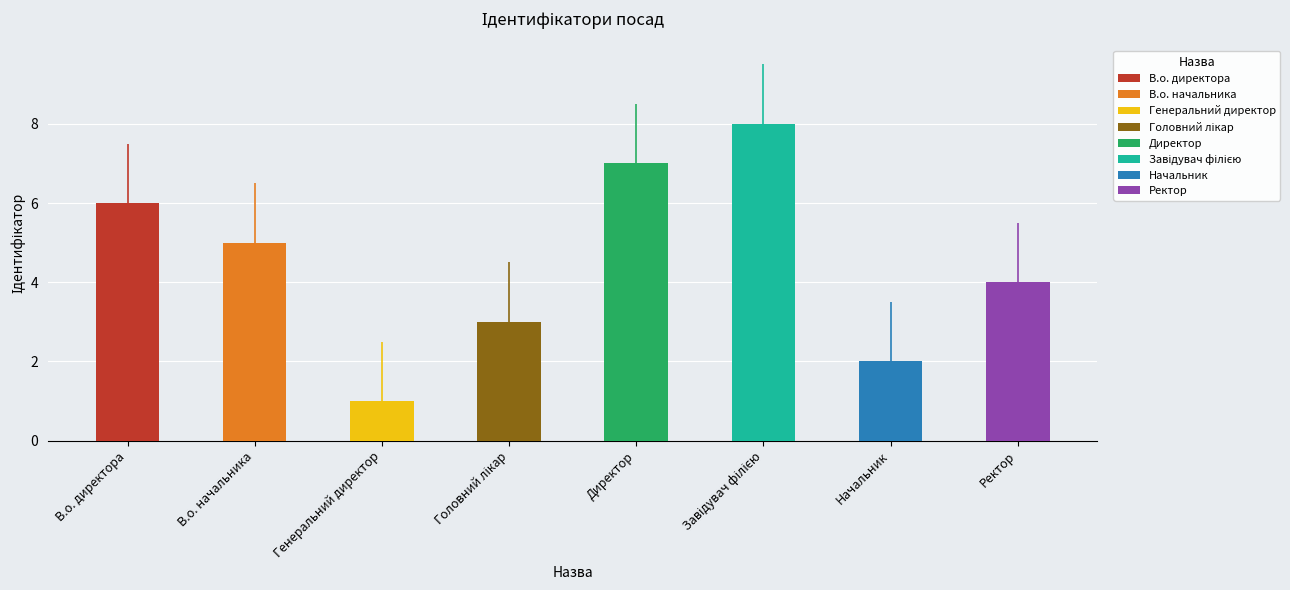

Reading right to left, list all the values displayed in this chart.

Ректор=4	Начальник=2	Завідувач філією=8	Директор=7	Головний лікар=3	Генеральний директор=1	В.о. начальника=5	В.о. директора=6